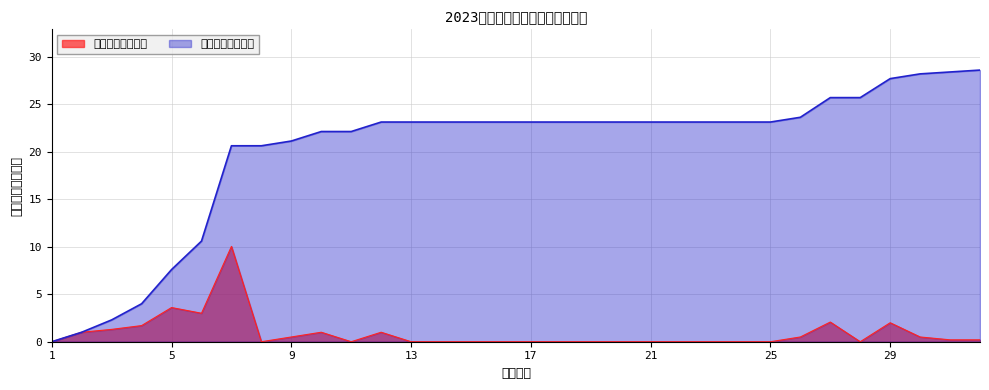

List the series in order of their peak value, lowest first.

罚款金额（万元）, 累计罚款（万元）